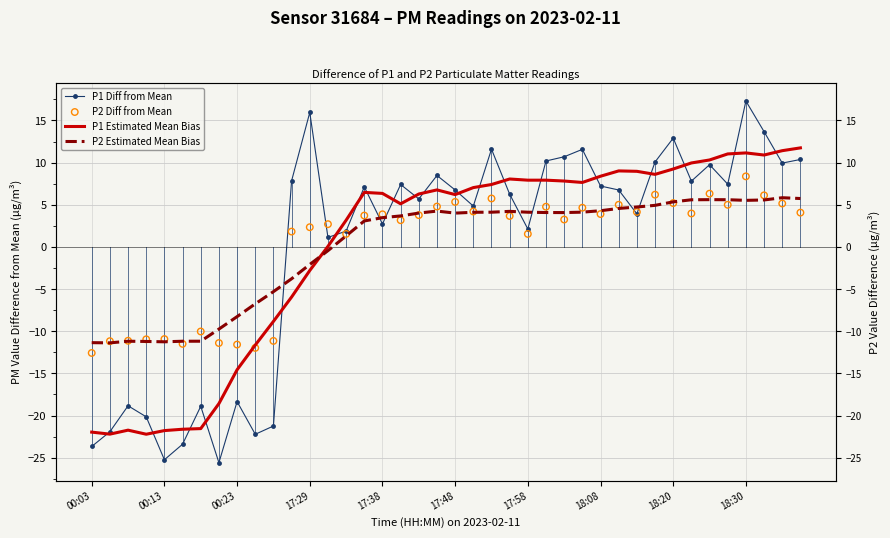

Which series reaches the maximum Y coordinate?

P1 Diff from Mean